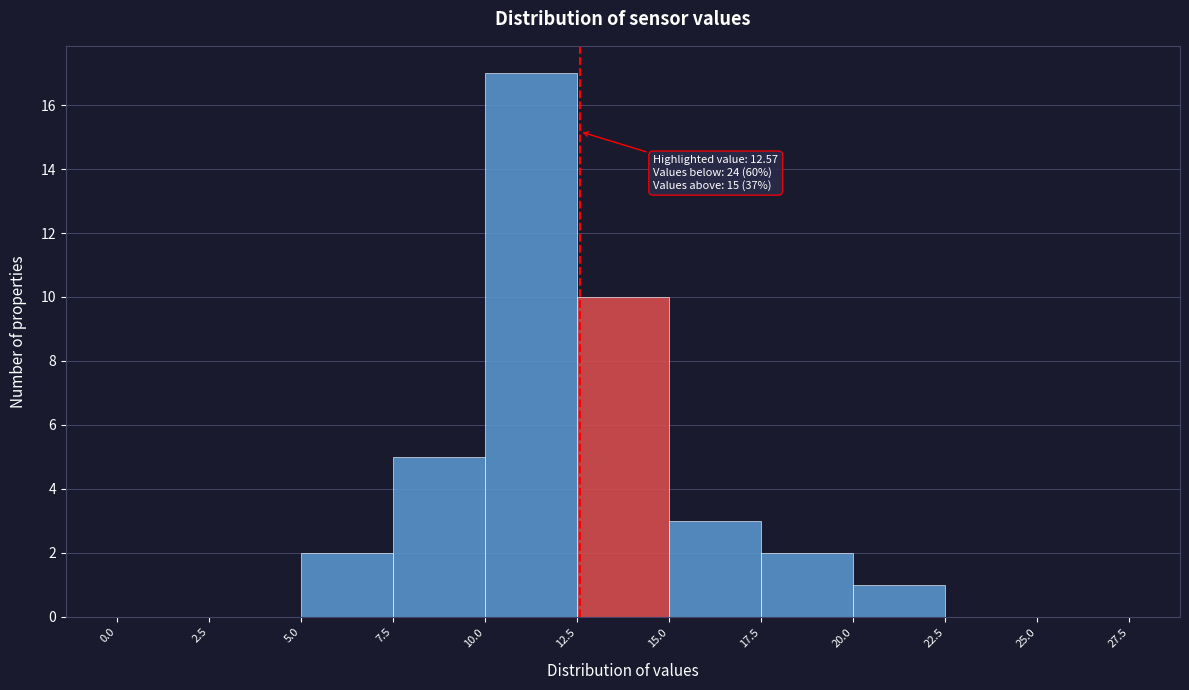

Which range on the x-axis has the tallest bar?

10.0 to 12.5